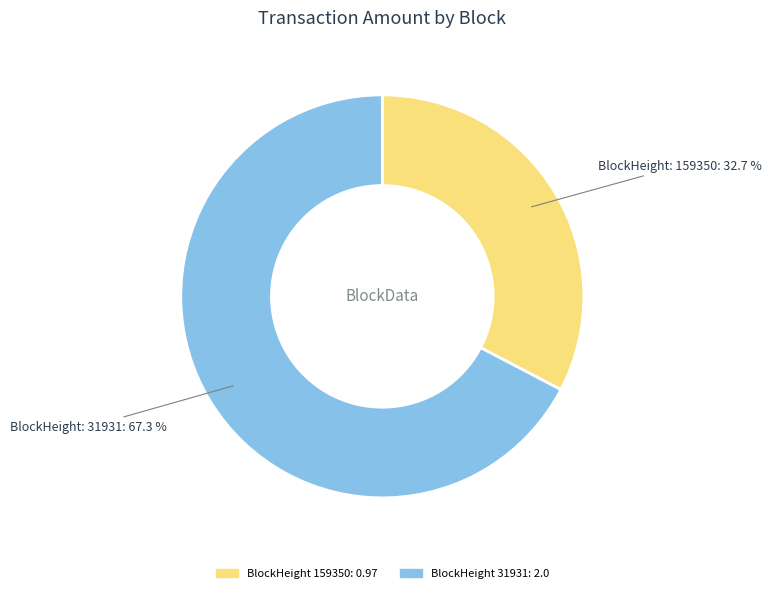

Is there a majority slice in this chart?

Yes